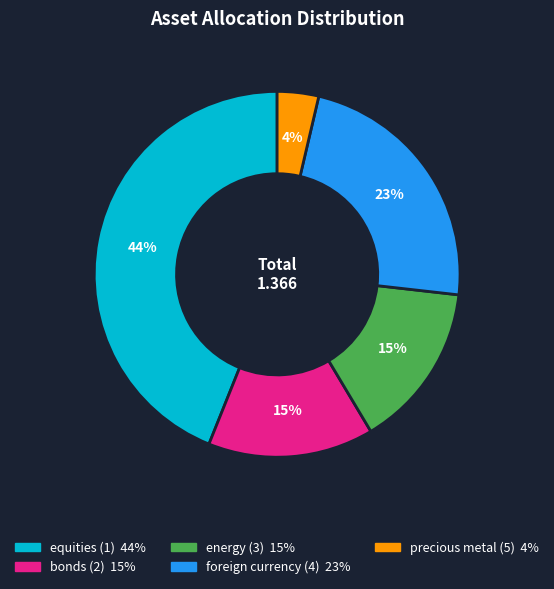

What is the smallest slice in the pie chart?

precious metal (5)